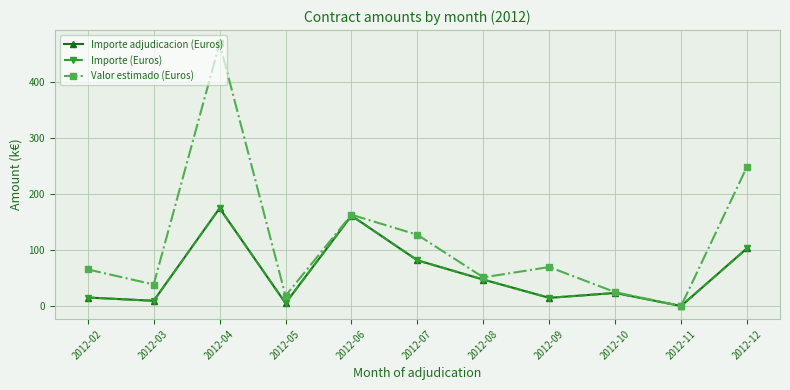

True or false: Importe adjudicacion (Euros) and Valor estimado (Euros) intersect in this chart.

False